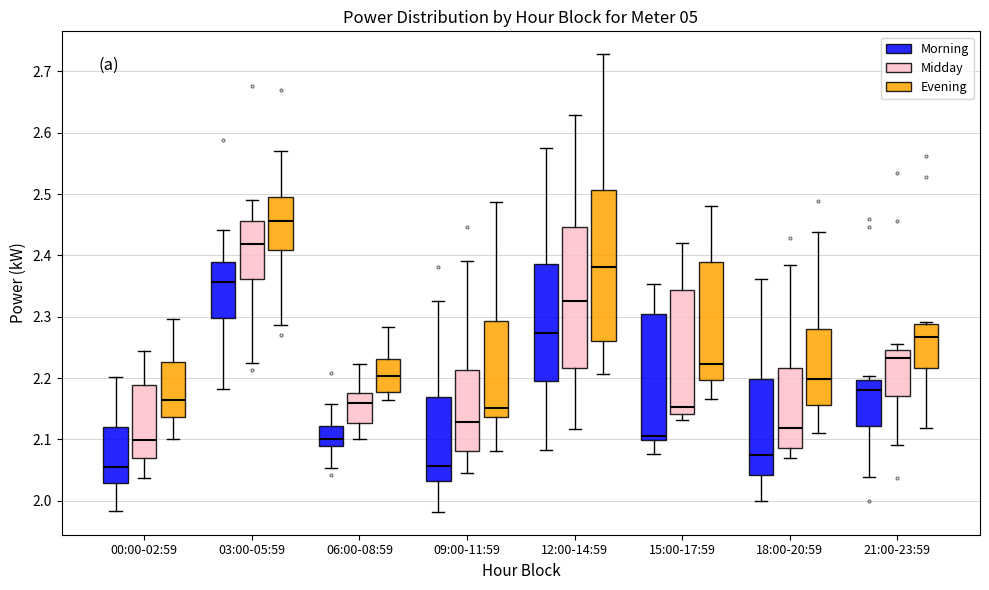

Where does the median line of the box for 21:00-23:59 (Morning) sit on the y-axis? The values are not printed on the chart, so give them approximately, as read against the axis.

2.18